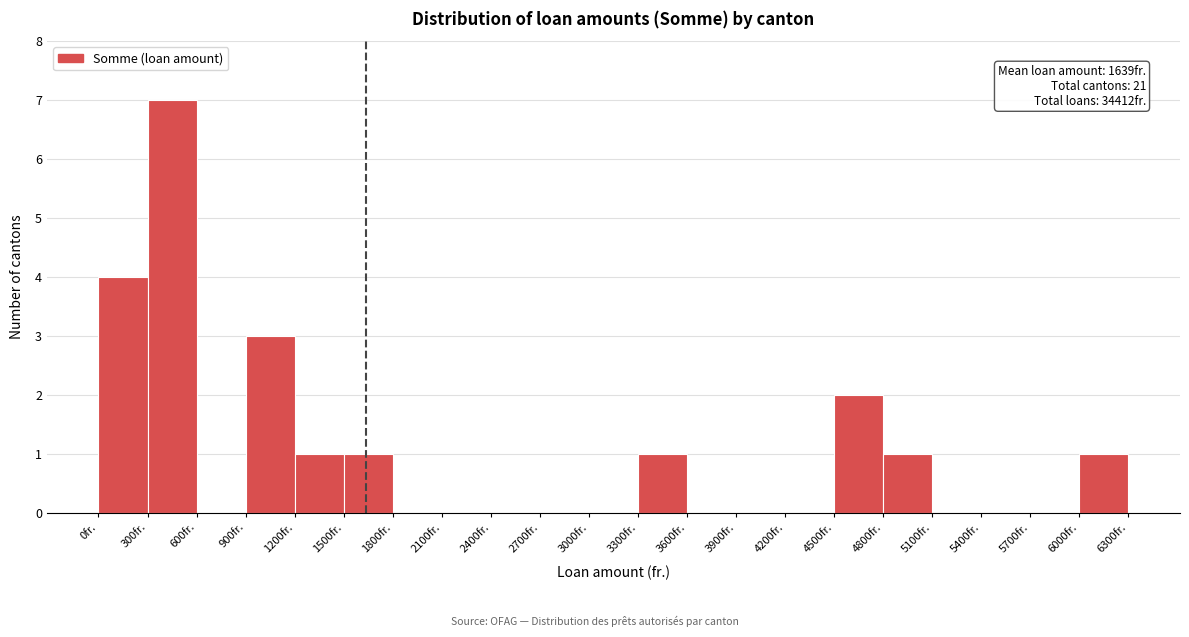

Which range on the x-axis has the tallest bar?

300 to 600